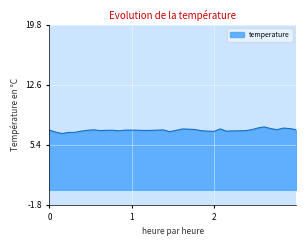

What is the smallest value displayed?

6.8